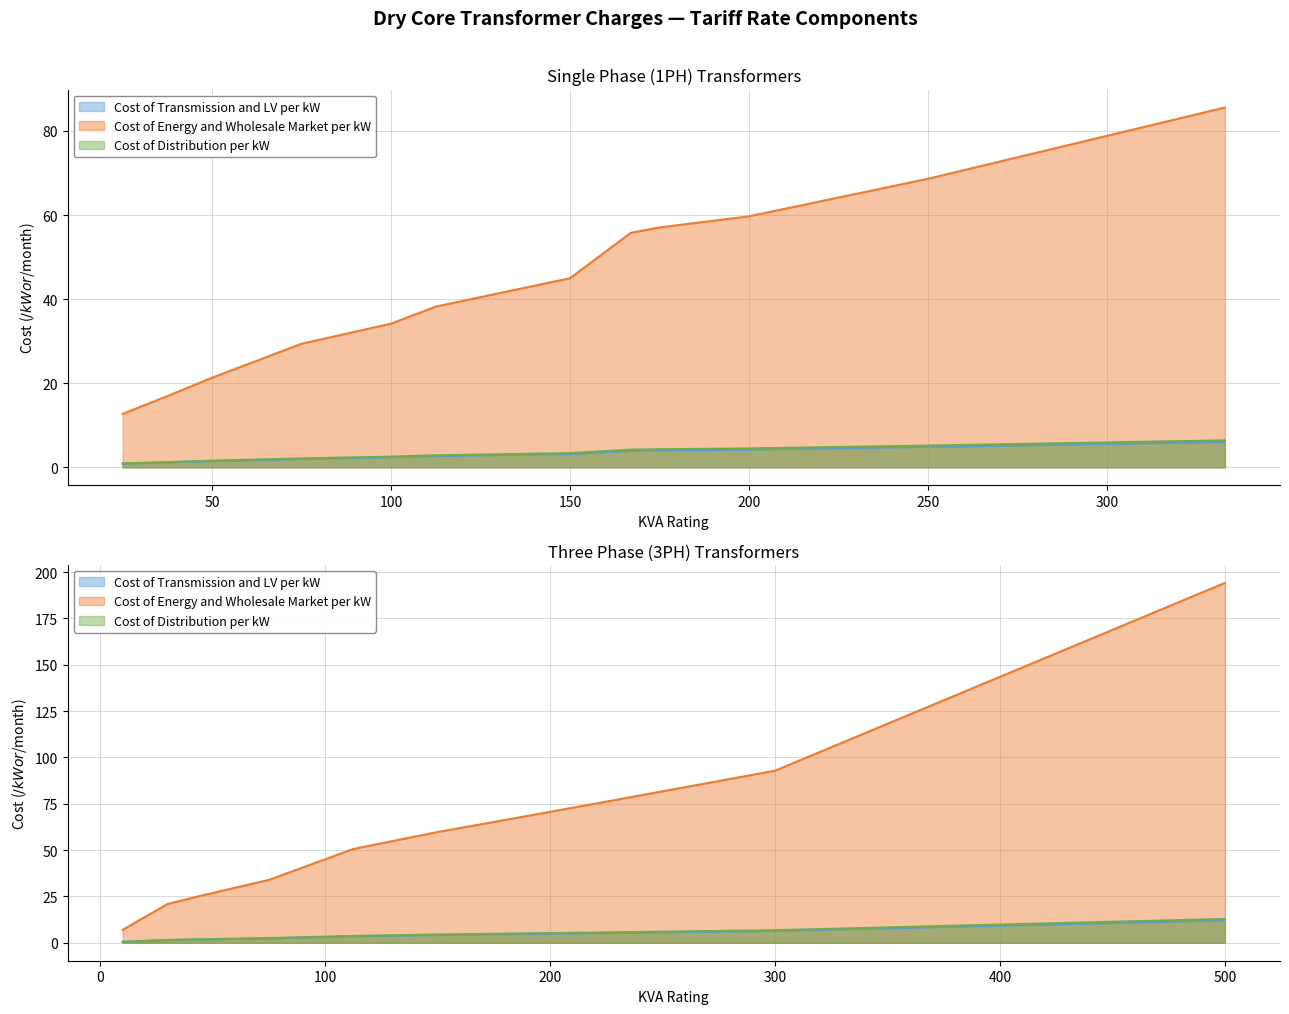

Is the value of Cost of Distribution per kW at 50 KVA 1PH greater than the value of Cost of Energy and Wholesale Market per kW at 112.5 KVA 1PH?

No